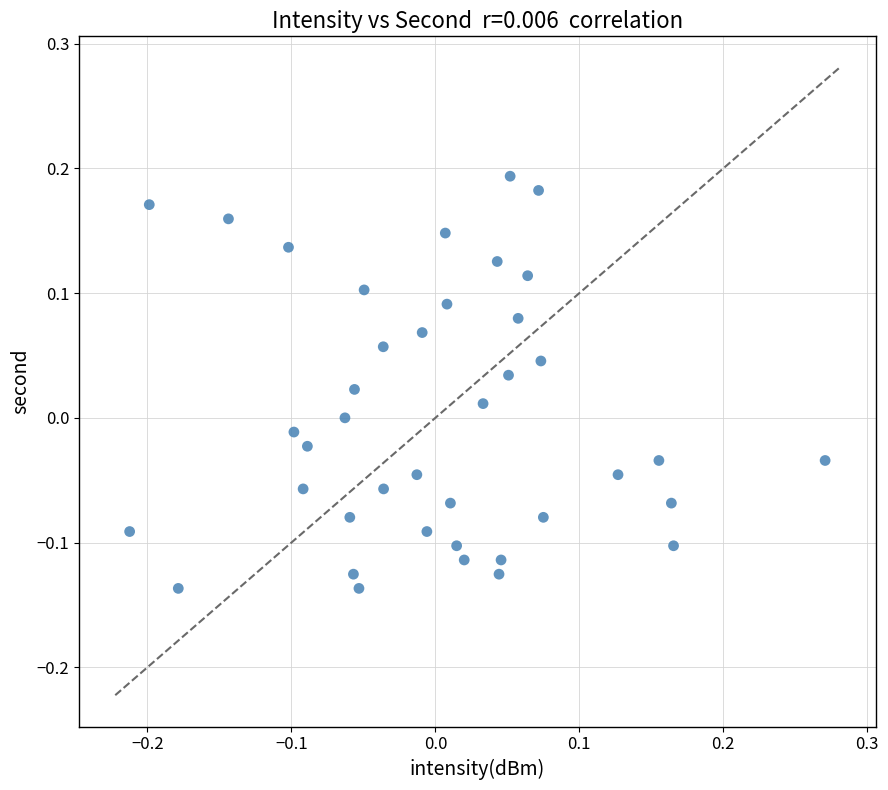

What is the range of X values (max minus min)?

0.5